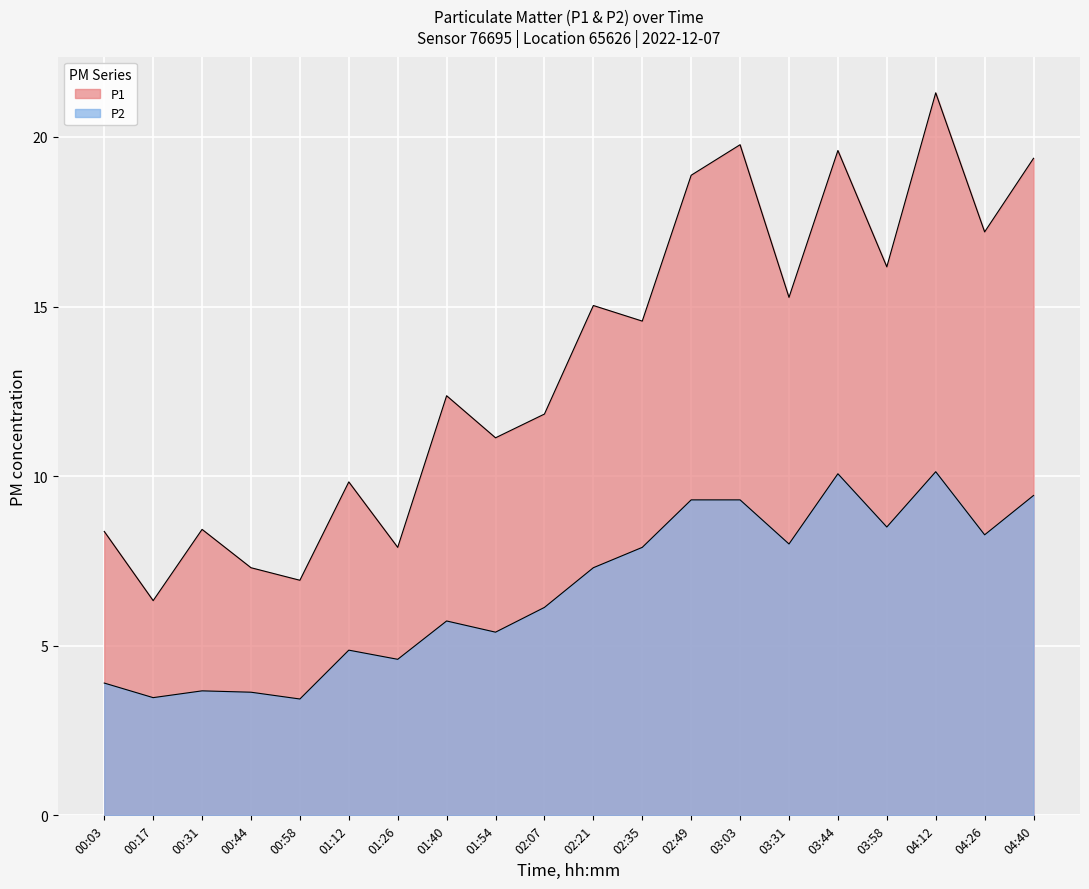

How many values in the P1 series are below 14?

10